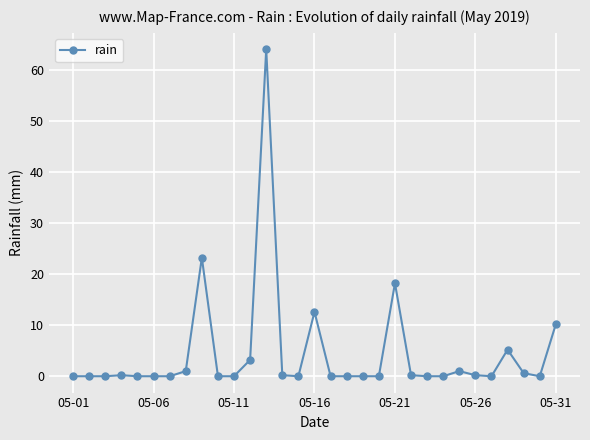

Count the number of data series in this chart.

1